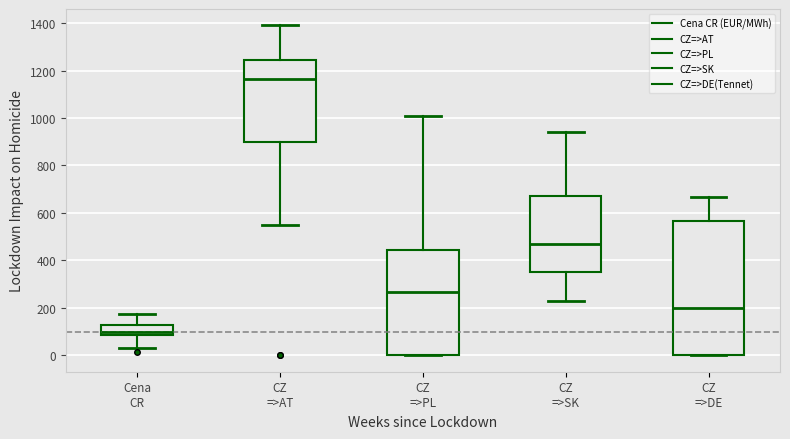

Reading left to right, read every box against the y-axis: the position of its median line, the range the box covers, and the ends of its whiskers. The values are not printed on the chart, so give them approximately, as read against the axis.

Cena CR: median 100, box 80 to 120, whiskers 40 to 180
CZ =>AT: median 1160, box 900 to 1240, whiskers 540 to 1400
CZ =>PL: median 260, box 0 to 440, whiskers 0 to 1020
CZ =>SK: median 460, box 360 to 680, whiskers 240 to 940
CZ =>DE: median 200, box 0 to 560, whiskers 0 to 660